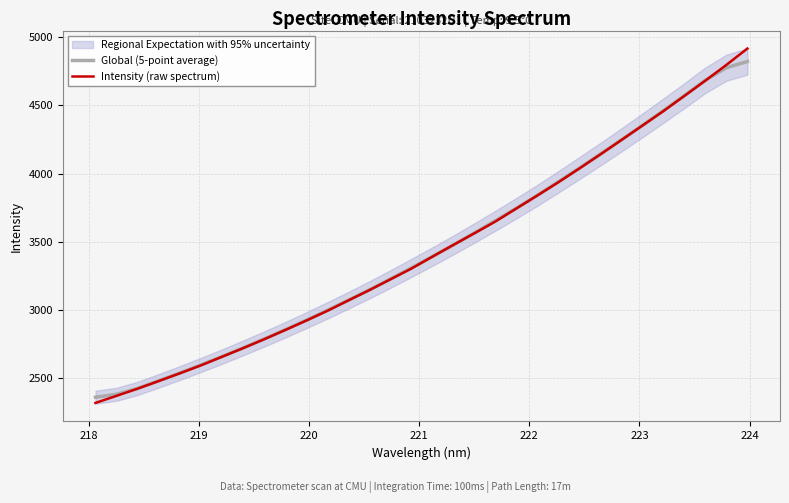

Rank the series by their maximum value, from lowest to highest.

Global (5-point average), Intensity (raw spectrum)